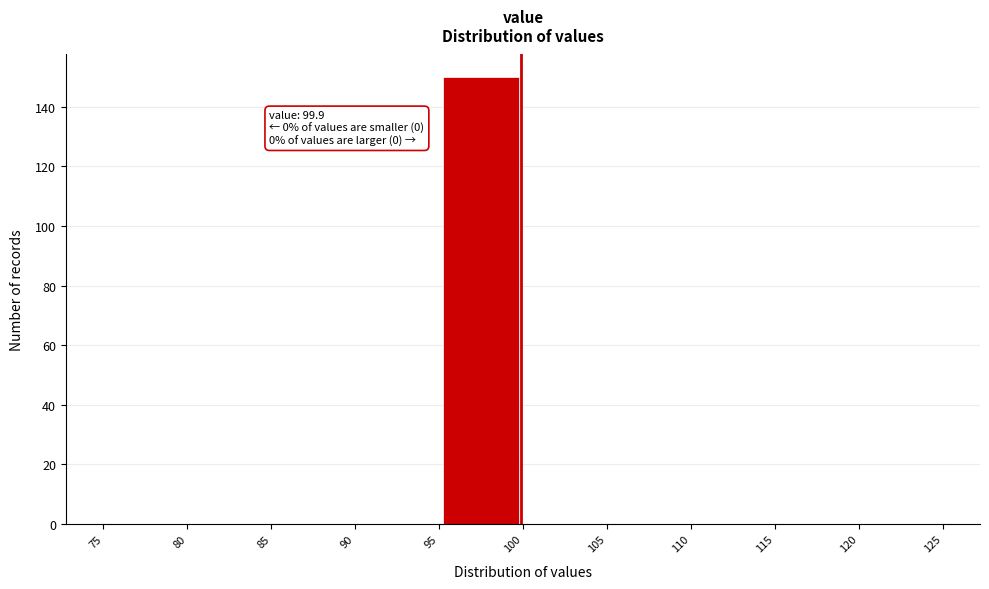

Which range on the x-axis has the tallest bar?

95 to 100